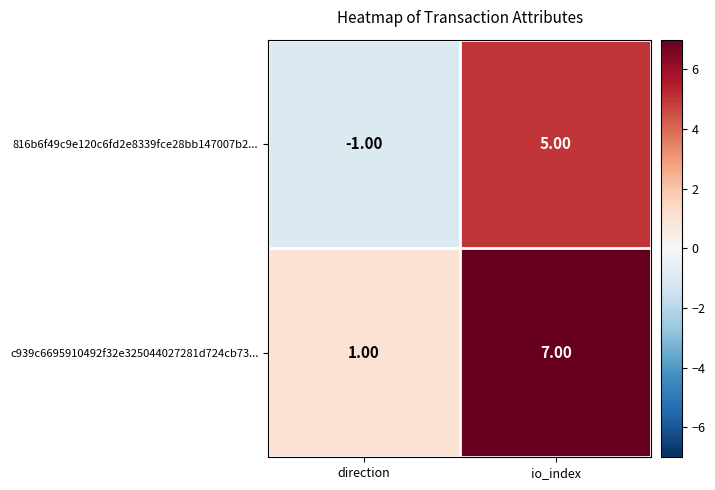

Rank the series by their average value, from highest to lowest.

c939c6695910492f32e325044027281d724cb73..., 816b6f49c9e120c6fd2e8339fce28bb147007b2...